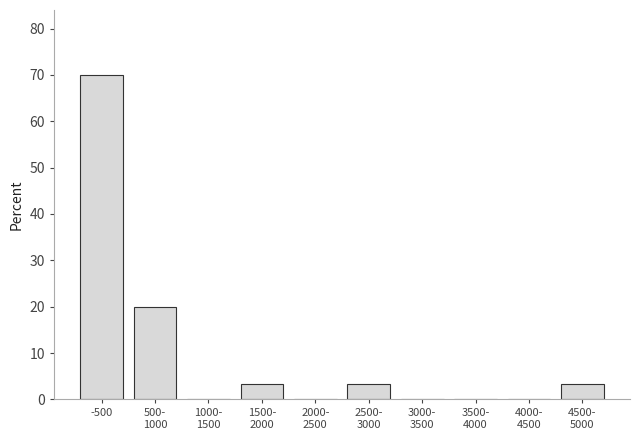

What is the sum of all values?

100.0